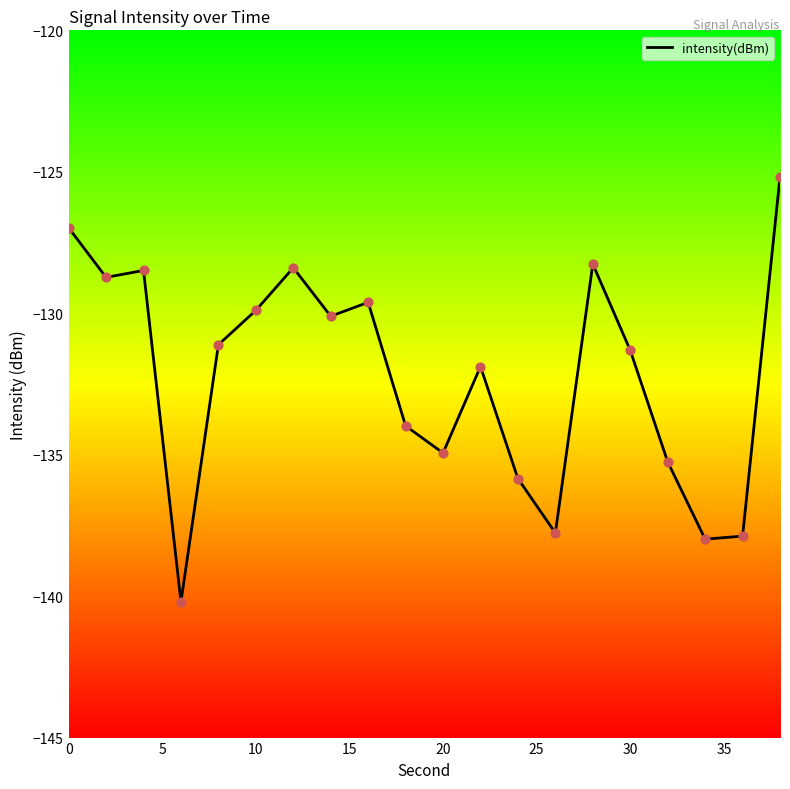

What is the greatest value displayed?

-125.2